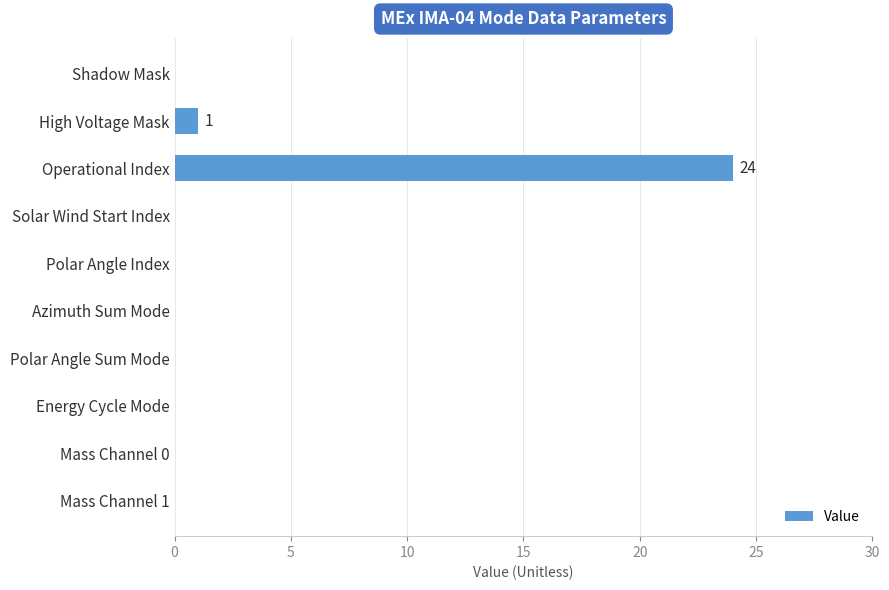

What is the greatest value displayed?

24